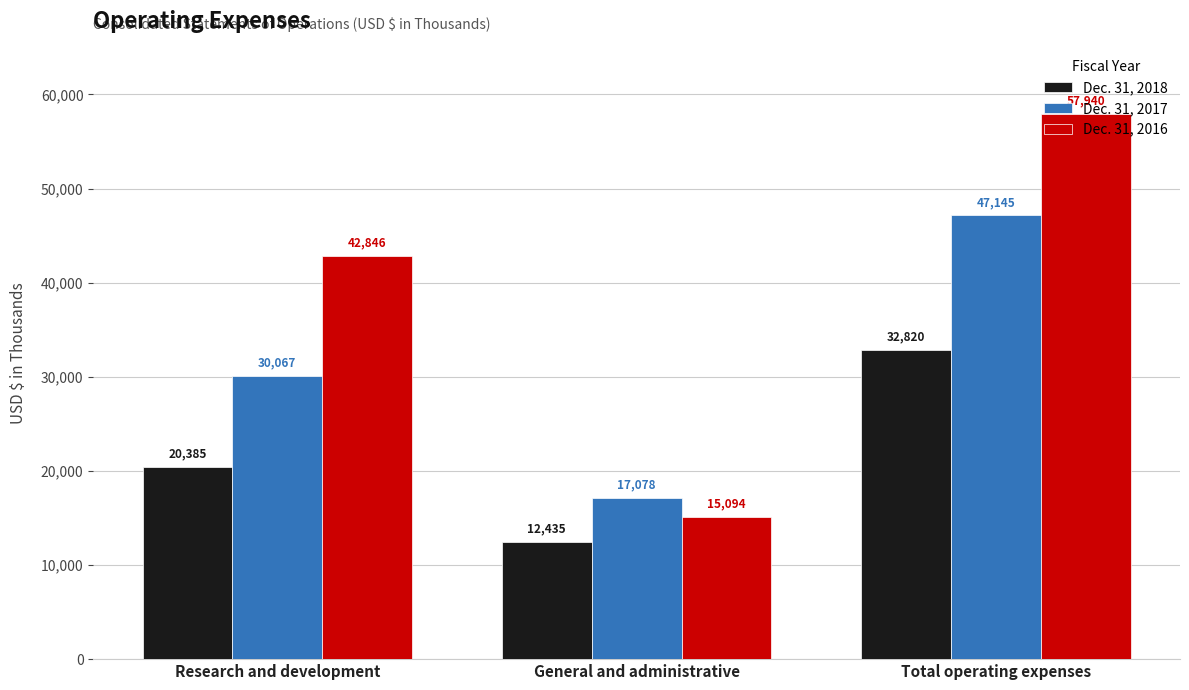

What is the total value across all series at Total operating expenses?

137905